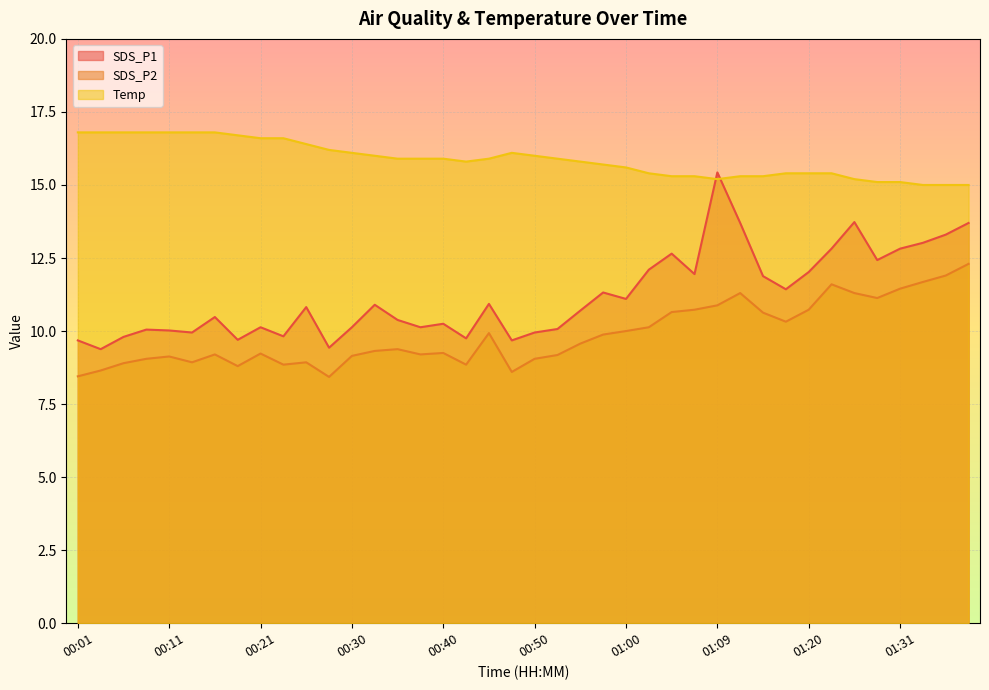

True or false: SDS_P1 and Temp intersect in this chart.

True